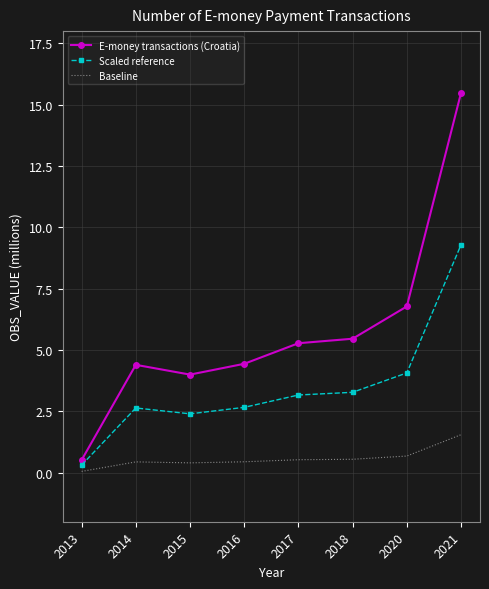

Which series has the largest range (max minus min)?

E-money transactions (Croatia)